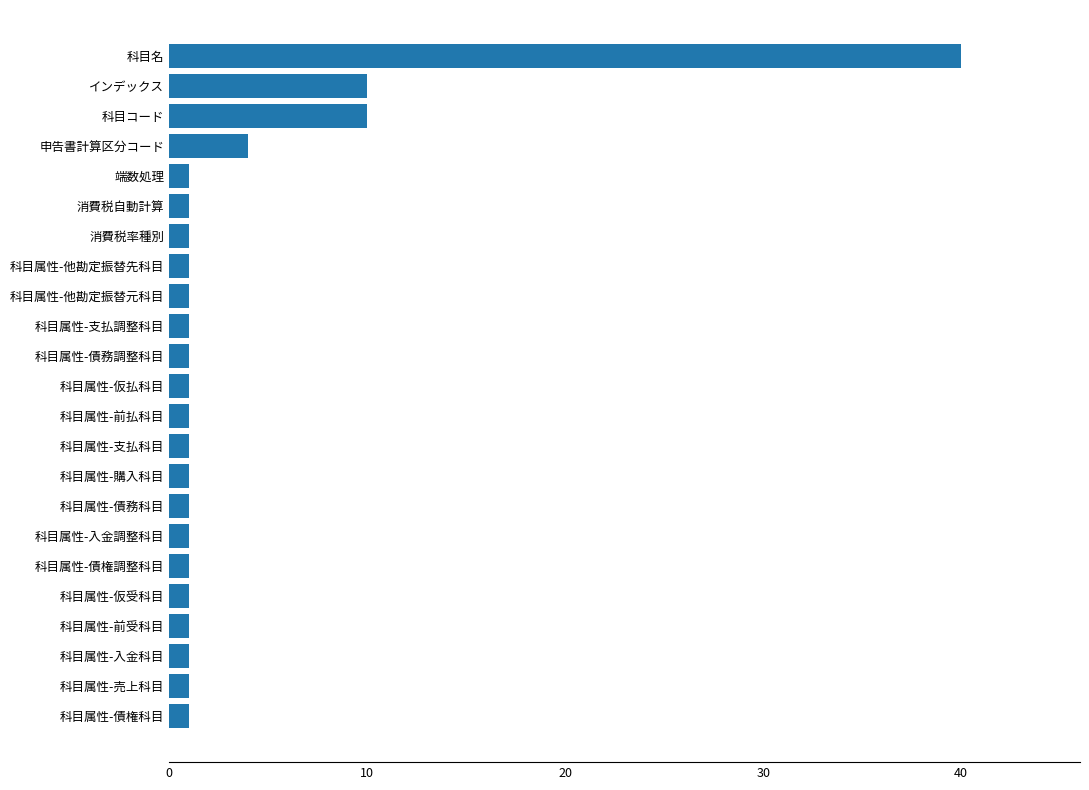

Approximately how many times larger is the value at 科目属性-仮受科目 compared to 科目属性-売上科目?

1.0